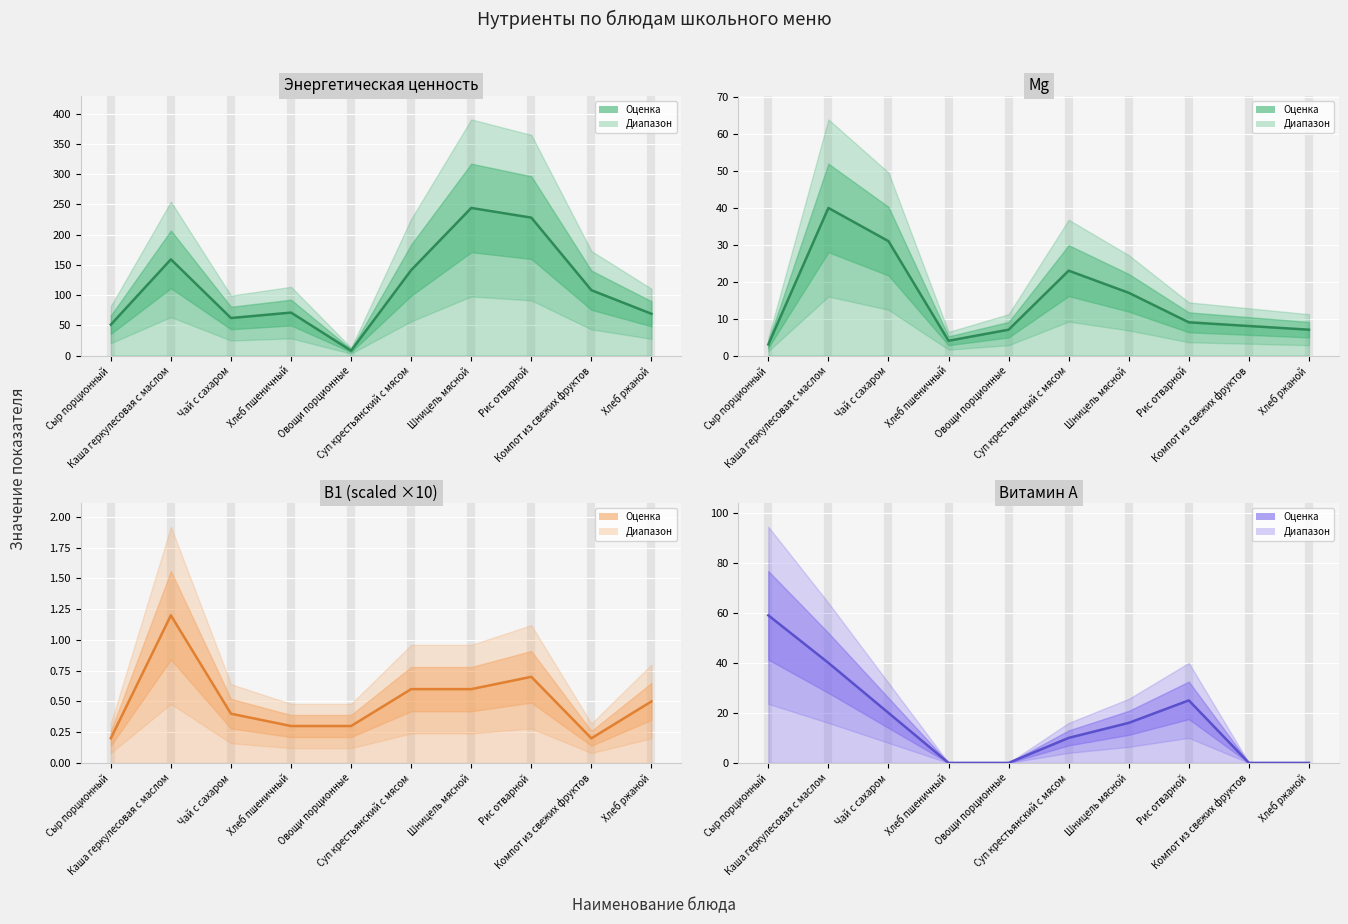

What is the sum of the B1 (×10) values at Хлеб пшеничный and Шницель мясной?

0.9